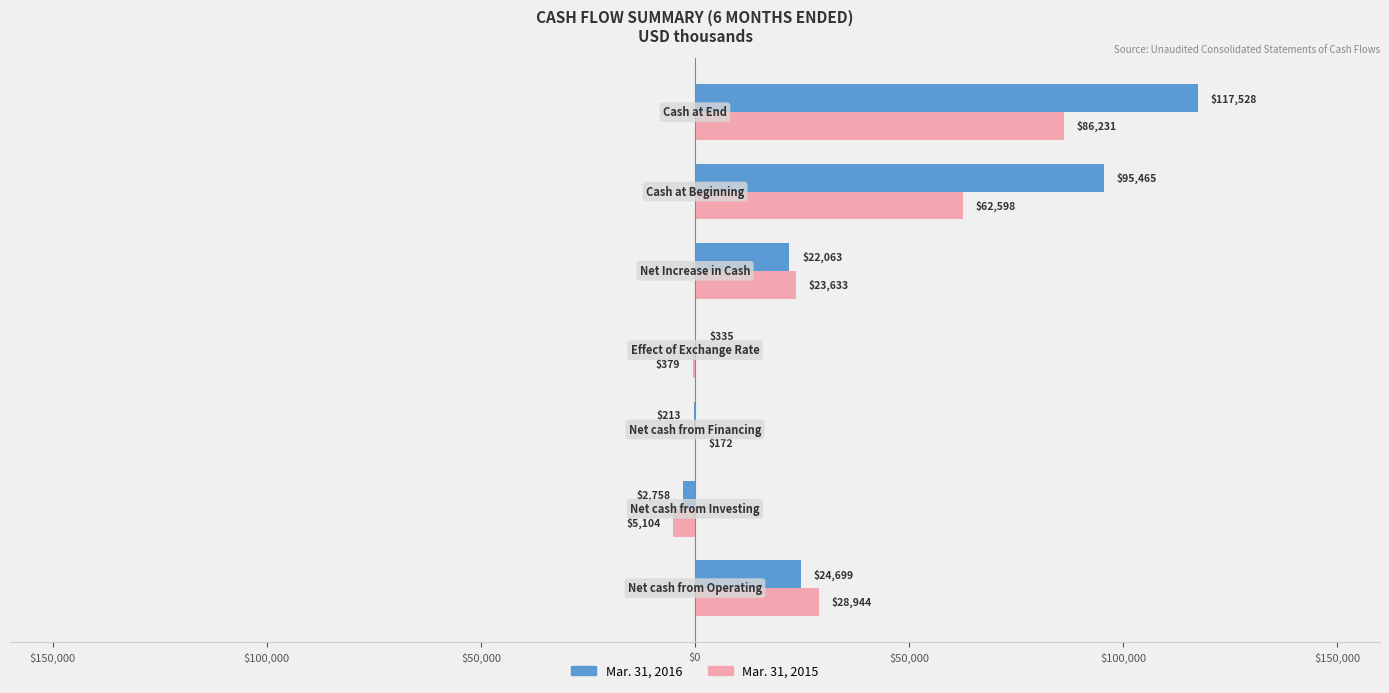

What are all the series names shown in the legend?

Mar. 31, 2016, Mar. 31, 2015